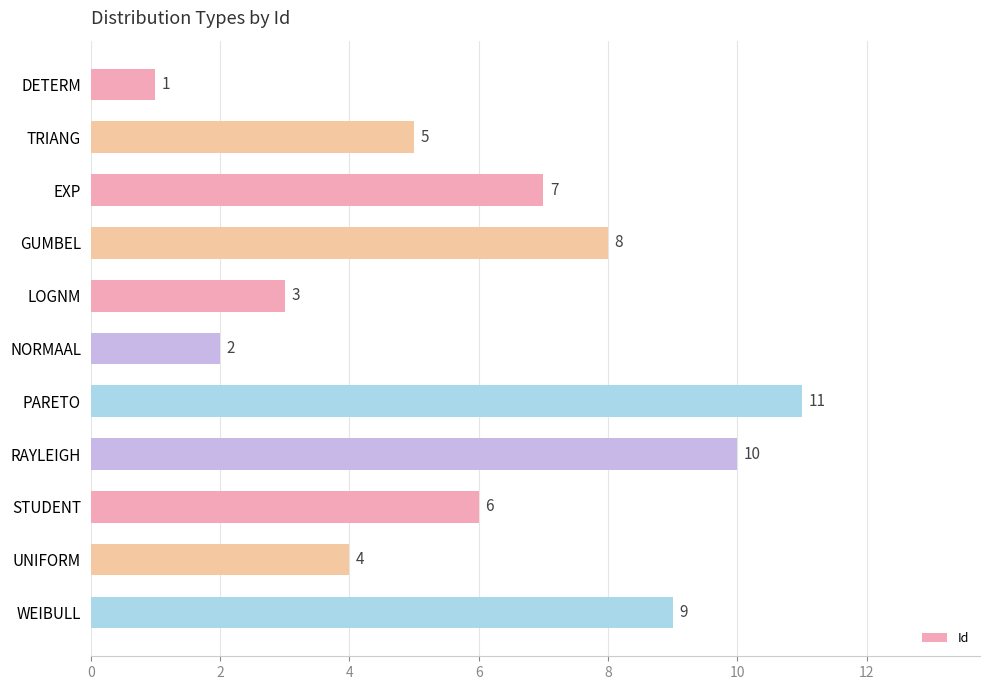

Which has a higher value, LOGNM or EXP?

EXP